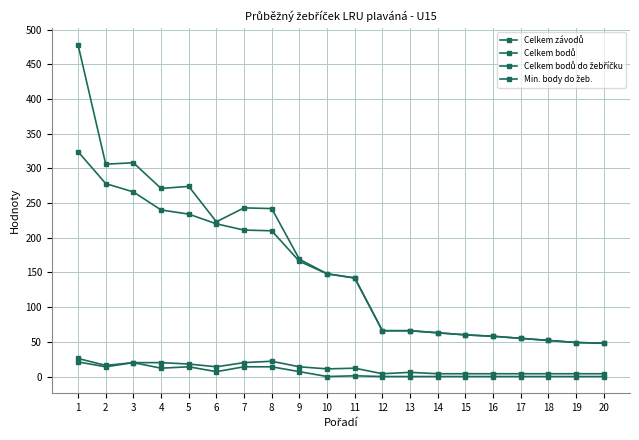

Is this an area chart (filled region under the line)?

No